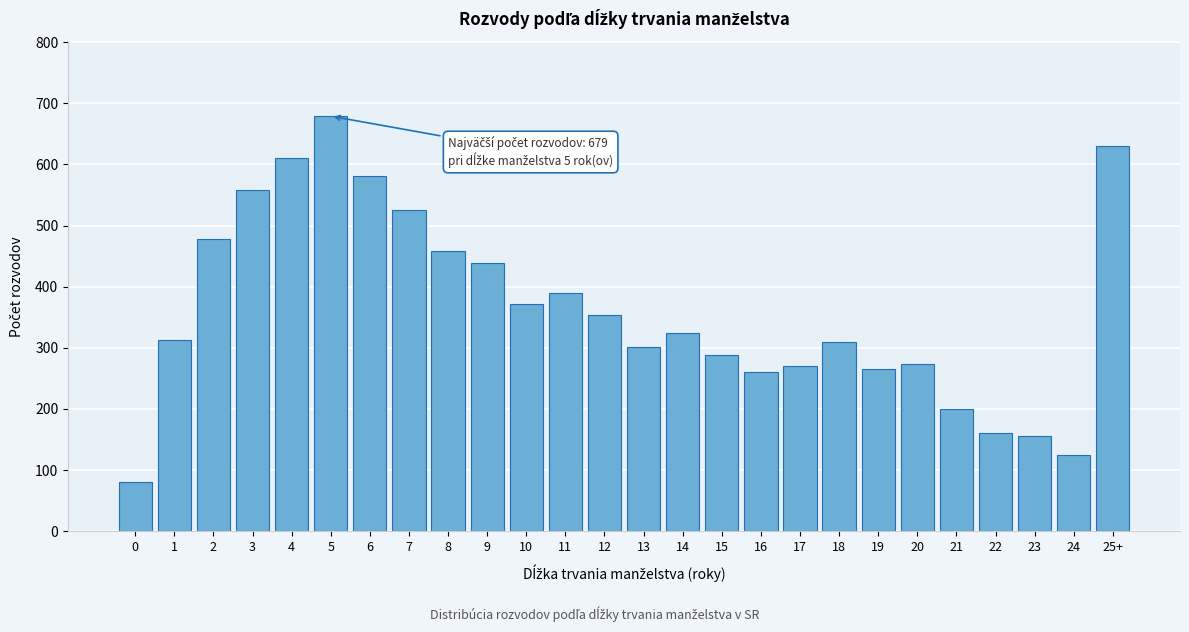

Which has a higher value, 20 or 21?

20